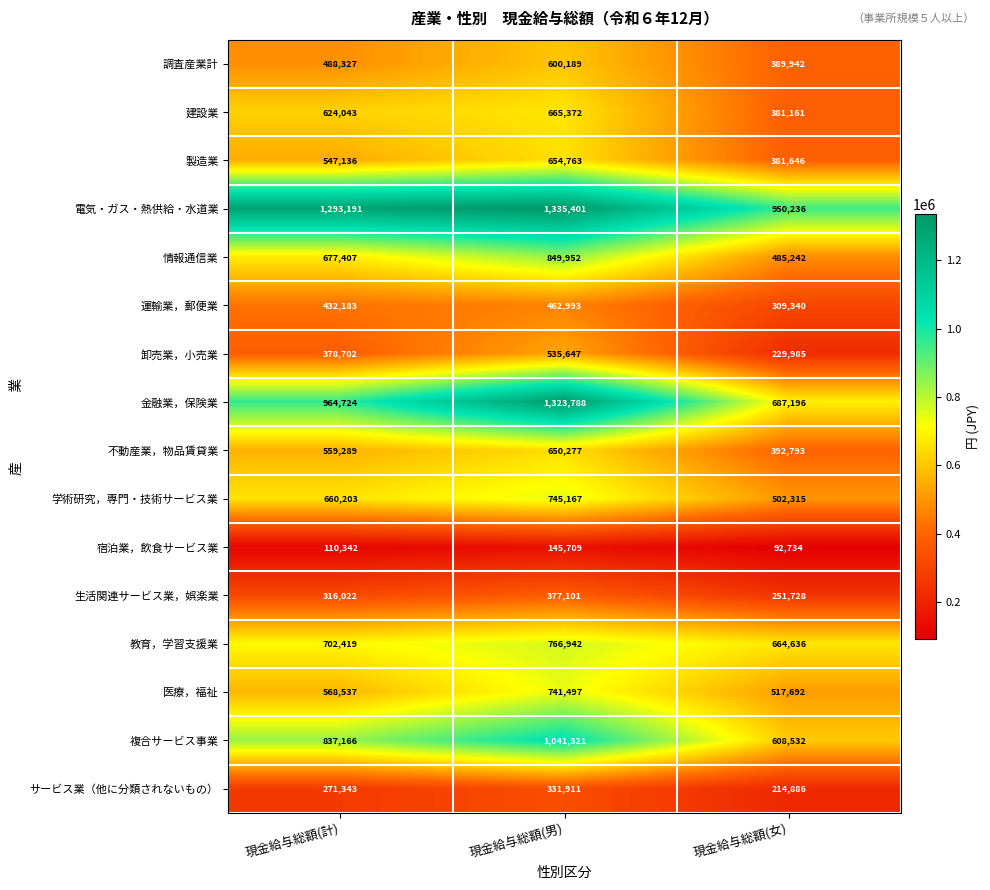

True or false: 不動産業，物品賃貸業 has a value of 559289 at 現金給与総額(計).

True